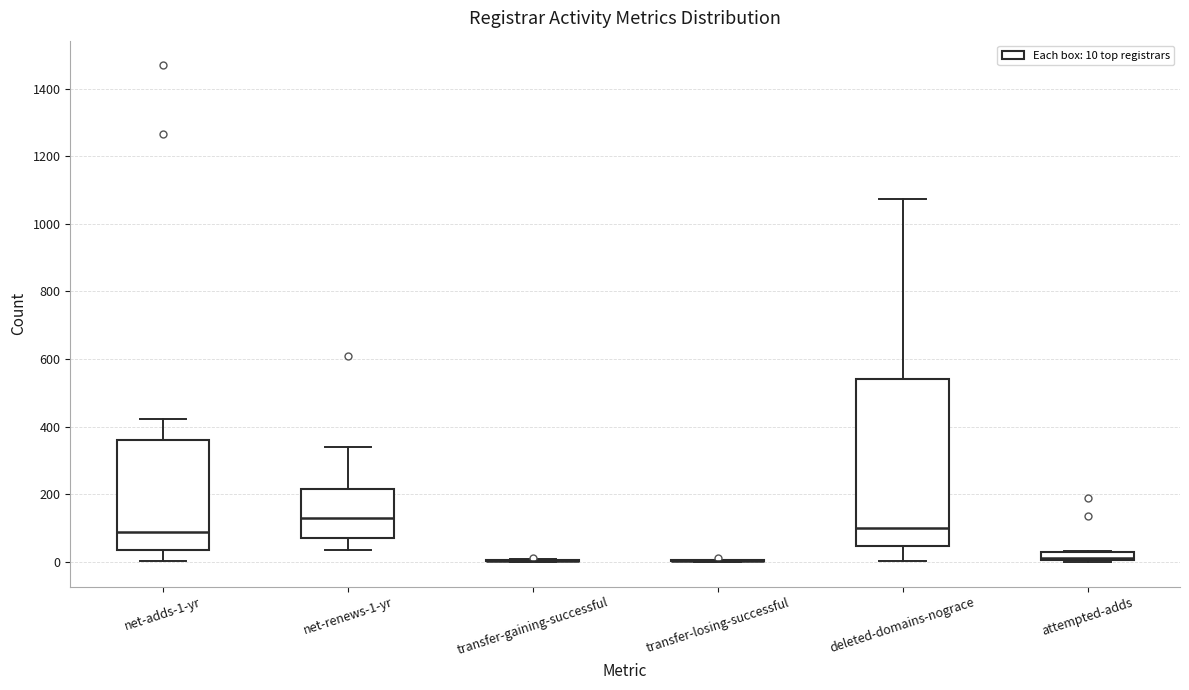

Where is the lower edge of the box for net-adds-1-yr on the y-axis? The values are not printed on the chart, so give them approximately, as read against the axis.

40